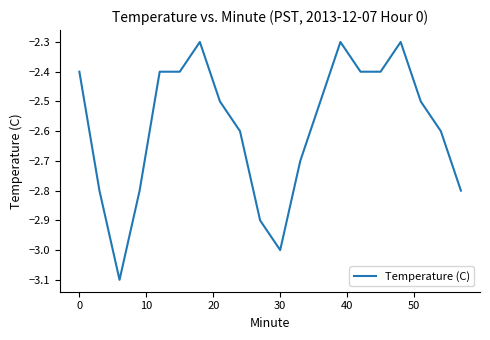

What is the difference between the maximum and minimum values?

0.8